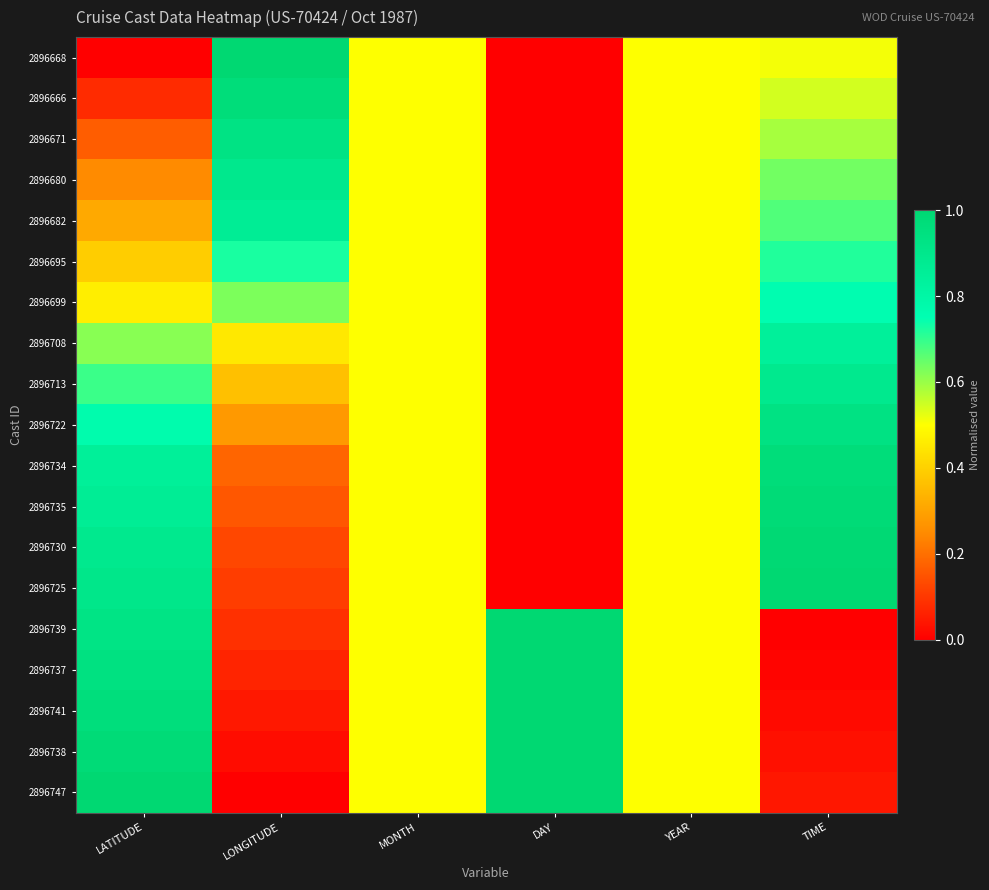

Reading left to right, list all the values displayed in this chart.

2896668: LATITUDE=0.0	LONGITUDE=1.0	MONTH=0.5	DAY=0.0	YEAR=0.5	TIME=0.5
2896666: LATITUDE=0.1	LONGITUDE=1.0	MONTH=0.5	DAY=0.0	YEAR=0.5	TIME=0.5
2896671: LATITUDE=0.2	LONGITUDE=0.9	MONTH=0.5	DAY=0.0	YEAR=0.5	TIME=0.6
2896680: LATITUDE=0.2	LONGITUDE=0.9	MONTH=0.5	DAY=0.0	YEAR=0.5	TIME=0.6
2896682: LATITUDE=0.3	LONGITUDE=0.9	MONTH=0.5	DAY=0.0	YEAR=0.5	TIME=0.7
2896695: LATITUDE=0.4	LONGITUDE=0.7	MONTH=0.5	DAY=0.0	YEAR=0.5	TIME=0.7
2896699: LATITUDE=0.5	LONGITUDE=0.6	MONTH=0.5	DAY=0.0	YEAR=0.5	TIME=0.8
2896708: LATITUDE=0.6	LONGITUDE=0.4	MONTH=0.5	DAY=0.0	YEAR=0.5	TIME=0.8
2896713: LATITUDE=0.7	LONGITUDE=0.4	MONTH=0.5	DAY=0.0	YEAR=0.5	TIME=0.9
2896722: LATITUDE=0.8	LONGITUDE=0.3	MONTH=0.5	DAY=0.0	YEAR=0.5	TIME=0.9
2896734: LATITUDE=0.8	LONGITUDE=0.2	MONTH=0.5	DAY=0.0	YEAR=0.5	TIME=1.0
2896735: LATITUDE=0.9	LONGITUDE=0.2	MONTH=0.5	DAY=0.0	YEAR=0.5	TIME=1.0
2896730: LATITUDE=0.9	LONGITUDE=0.1	MONTH=0.5	DAY=0.0	YEAR=0.5	TIME=1.0
2896725: LATITUDE=0.9	LONGITUDE=0.1	MONTH=0.5	DAY=0.0	YEAR=0.5	TIME=1.0
2896739: LATITUDE=0.9	LONGITUDE=0.1	MONTH=0.5	DAY=1.0	YEAR=0.5	TIME=0.0
2896737: LATITUDE=0.9	LONGITUDE=0.1	MONTH=0.5	DAY=1.0	YEAR=0.5	TIME=0.0
2896741: LATITUDE=1.0	LONGITUDE=0.0	MONTH=0.5	DAY=1.0	YEAR=0.5	TIME=0.0
2896738: LATITUDE=1.0	LONGITUDE=0.0	MONTH=0.5	DAY=1.0	YEAR=0.5	TIME=0.0
2896747: LATITUDE=1.0	LONGITUDE=0.0	MONTH=0.5	DAY=1.0	YEAR=0.5	TIME=0.0